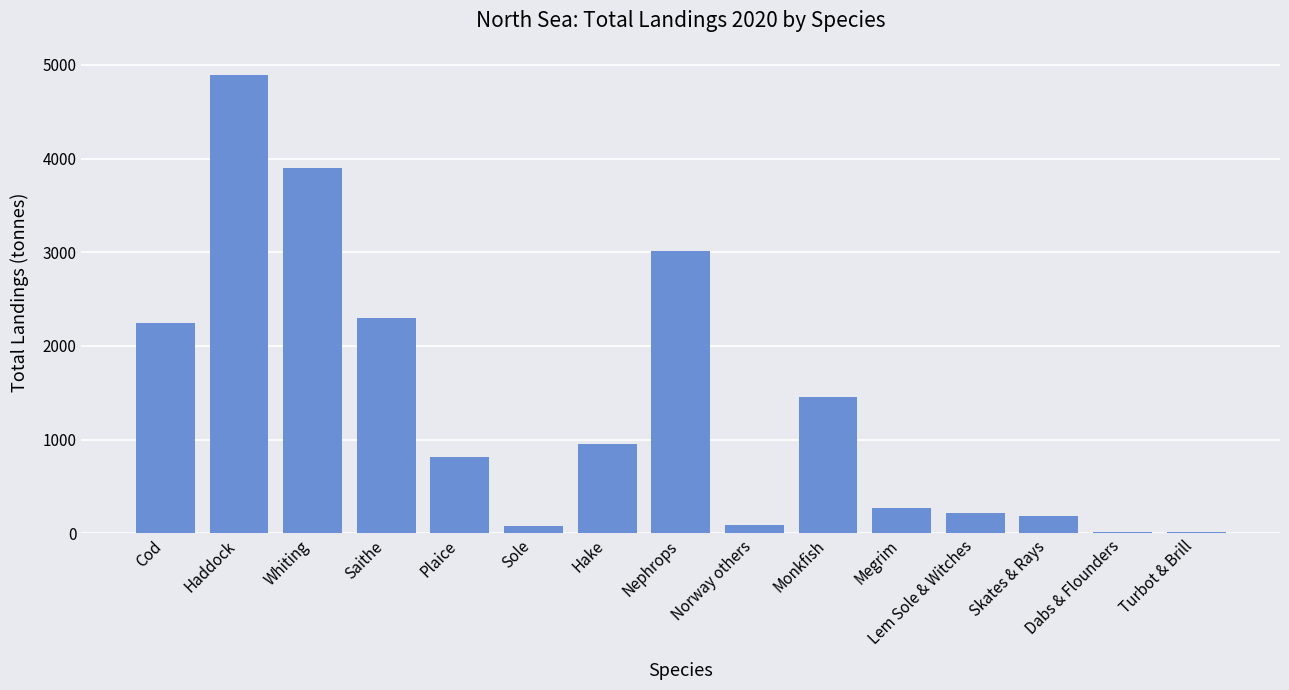

What is the sum of the values at Nephrops and Cod?

5258.8